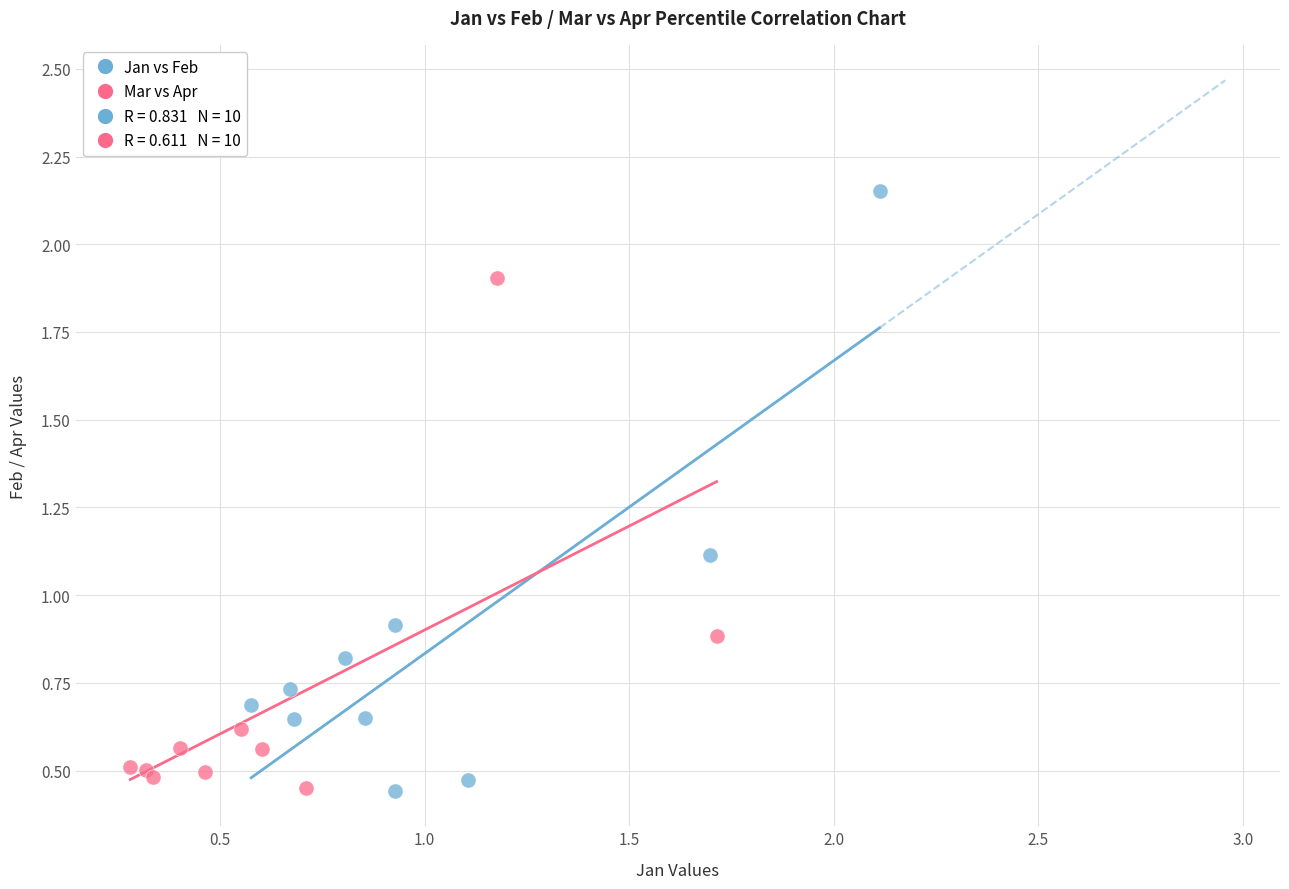

Which series has the largest Y range (max minus min)?

Jan vs Feb